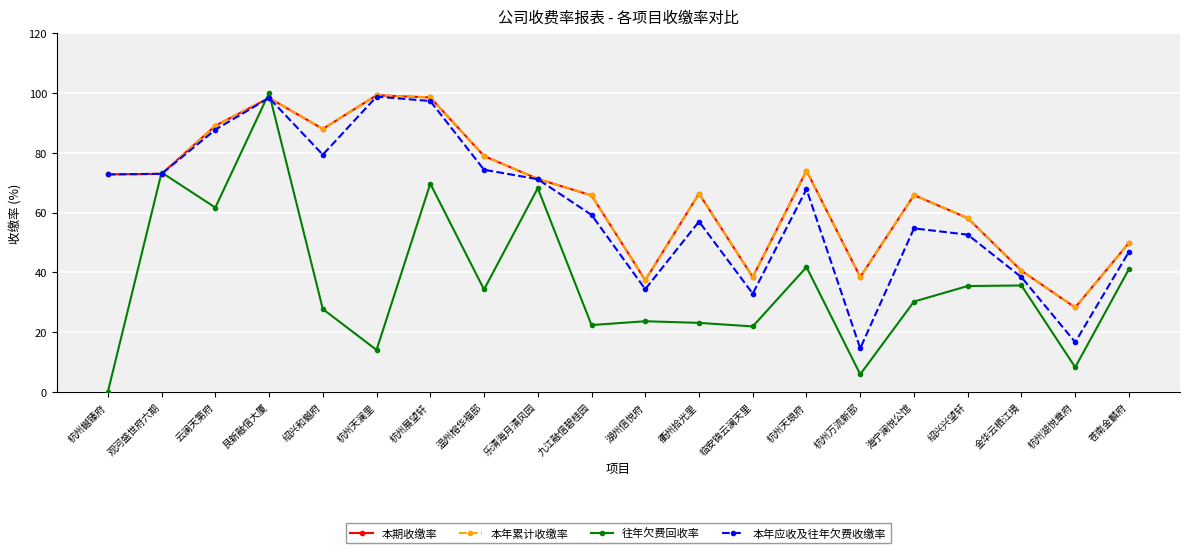

Reading right to left, list all the values displayed in this chart.

本期收缴率: 49.9	28.3	40.5	58.2	65.9	38.5	74.0	38.5	66.4	37.4	65.8	71.3	79.0	98.5	99.3	88.0	98.4	89.0	73.0	72.8
本年累计收缴率: 49.9	28.3	40.5	58.2	65.9	38.5	74.0	38.5	66.4	37.4	65.8	71.3	79.0	98.5	99.3	88.0	98.4	89.0	73.0	72.8
往年欠费回收率: 41.1	8.3	35.6	35.5	30.2	5.9	41.8	21.9	23.1	23.7	22.4	68.2	34.3	69.7	14.1	27.8	100.0	61.7	73.4	0.0
本年应收及往年欠费收缴率: 46.9	16.7	38.4	52.6	54.7	14.6	67.9	32.9	57.0	34.4	59.2	71.2	74.3	97.3	98.8	79.4	98.4	87.7	73.0	72.8